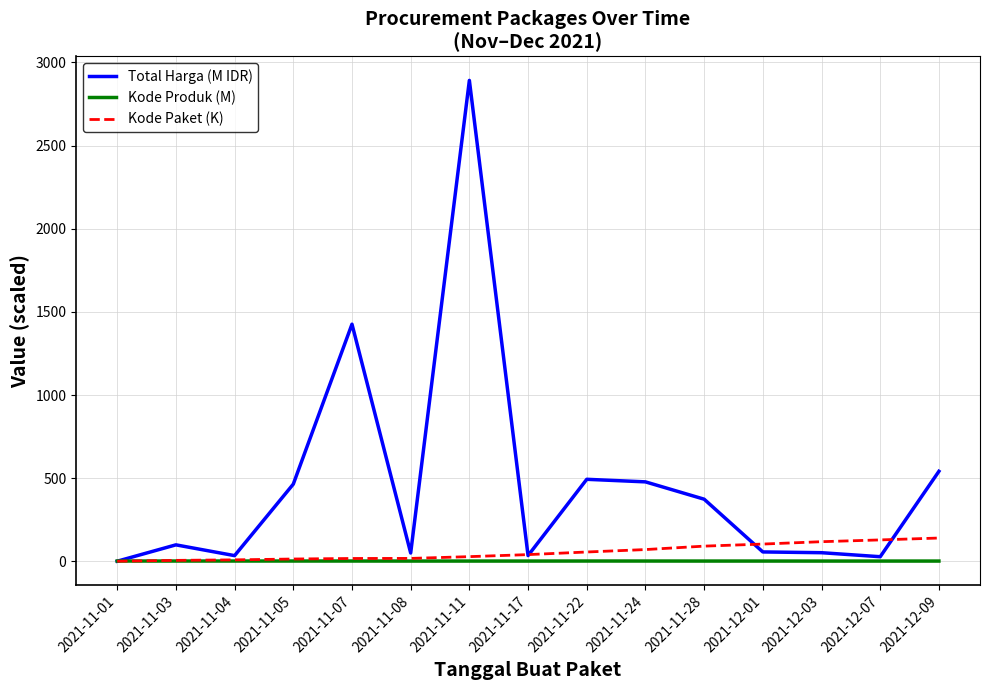

What is the difference between the maximum and minimum values in the Kode Paket (K) series?

139.4